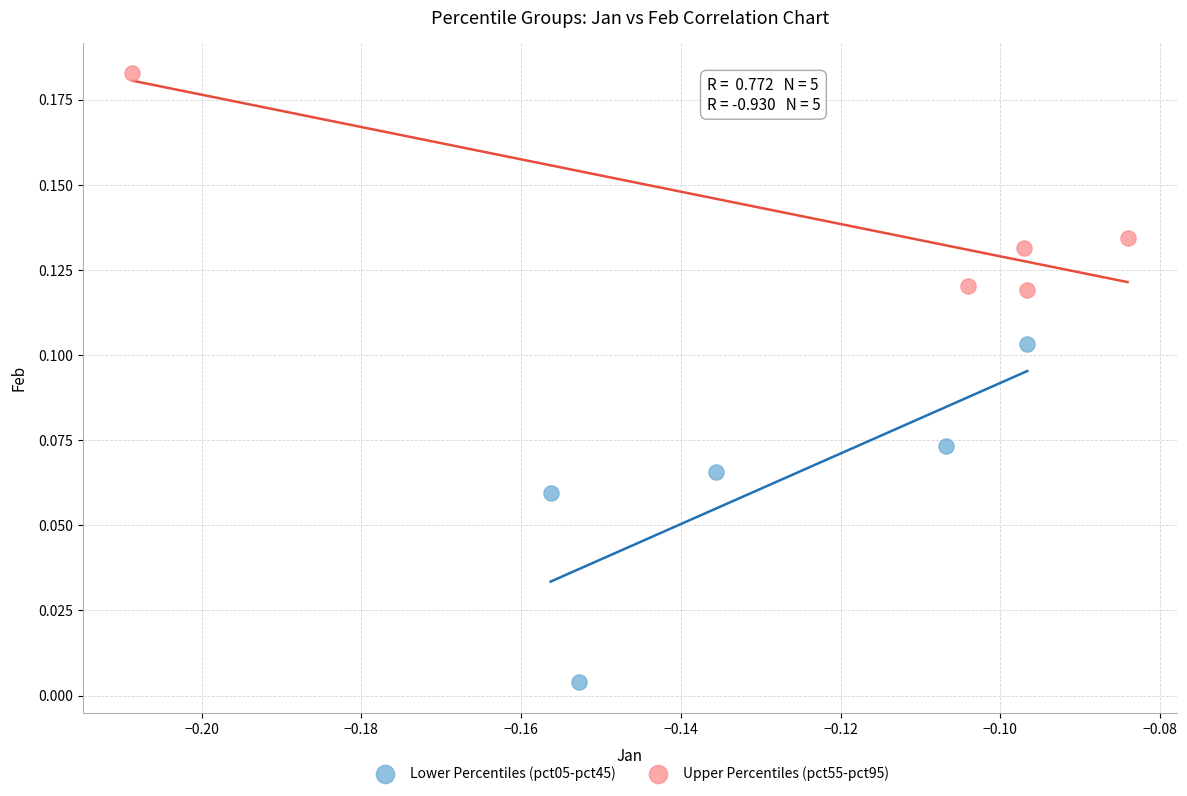

Which series has the widest spread of Y values?

Lower Percentiles (pct05-pct45)